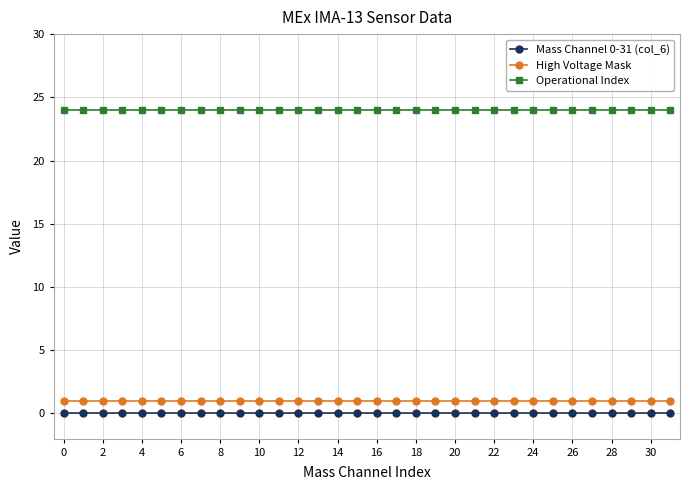

What is the average value of the Operational Index series?

24